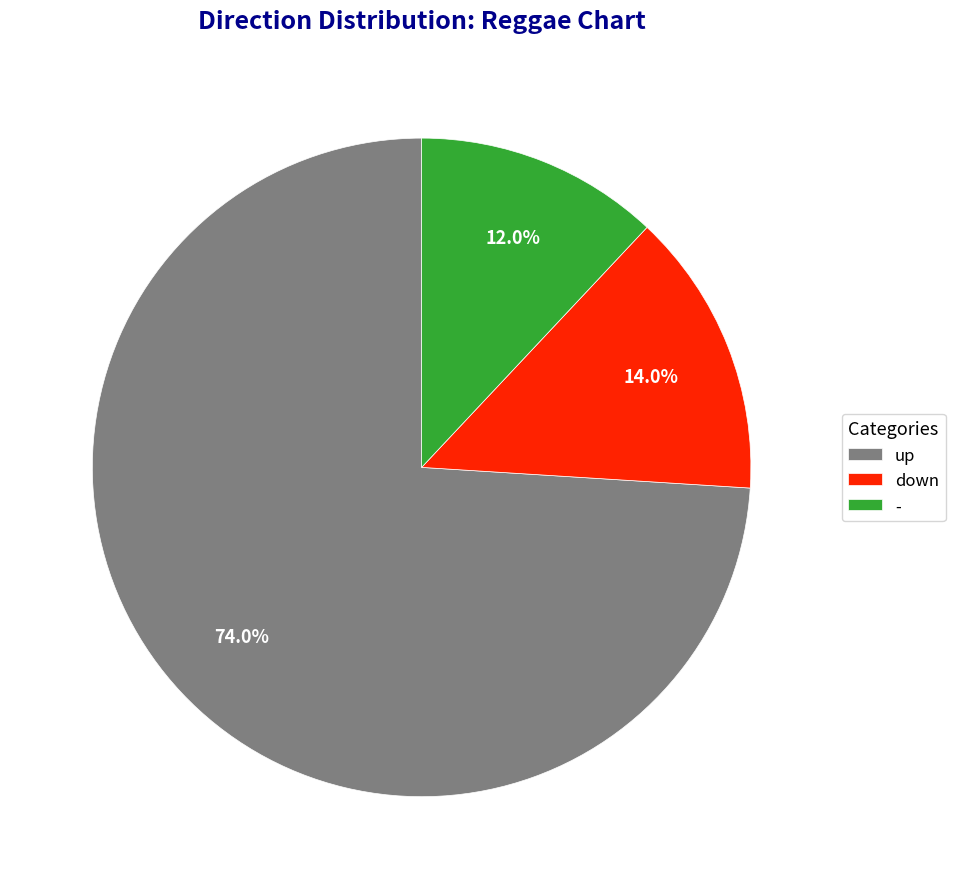

What is the total percentage of up and down?

88.0%